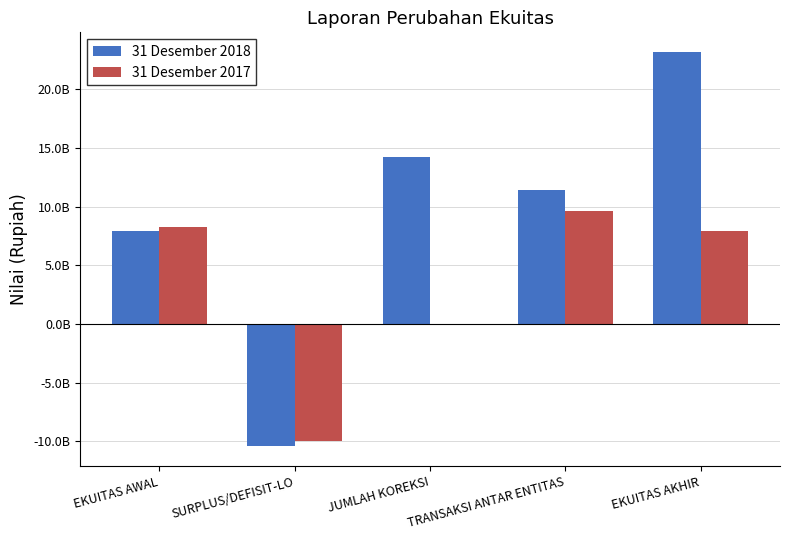

Reading left to right, what are all the values shown in this chart?

31 Desember 2018: EKUITAS AWAL=7923976921	SURPLUS/DEFISIT-LO=-10422079175	JUMLAH KOREKSI=14234709992	TRANSAKSI ANTAR ENTITAS=11443436050	EKUITAS AKHIR=23189043788
31 Desember 2017: EKUITAS AWAL=8260771272	SURPLUS/DEFISIT-LO=-9949526134	JUMLAH KOREKSI=0	TRANSAKSI ANTAR ENTITAS=9612760271	EKUITAS AKHIR=7923976921